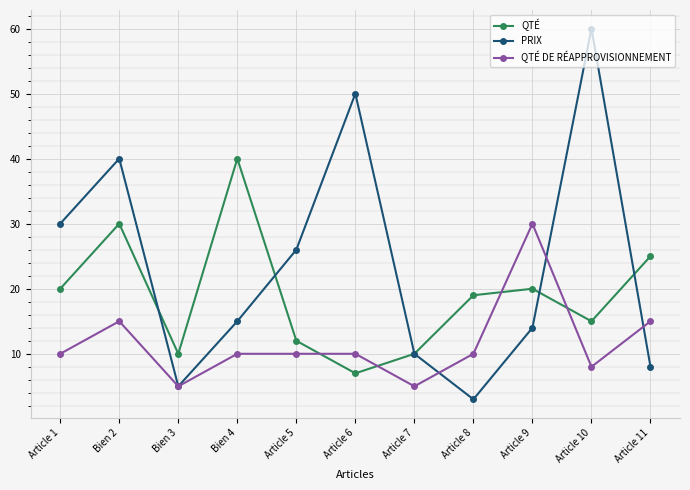

The PRIX series shows 15 at Bien 4. True or false?

True